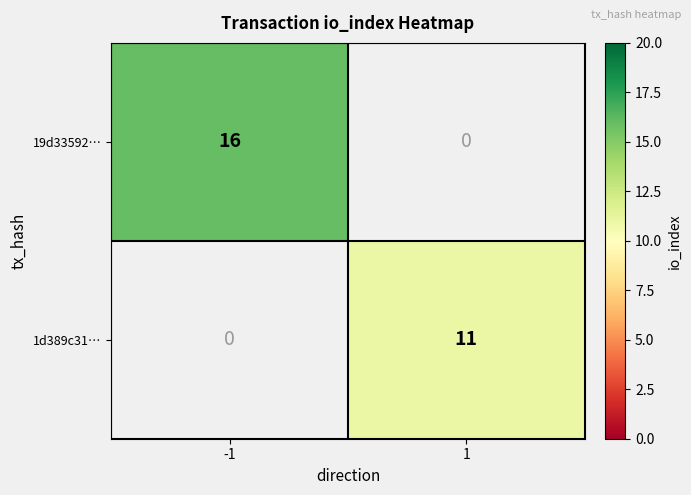

What is the maximum value shown in the chart?

16.0